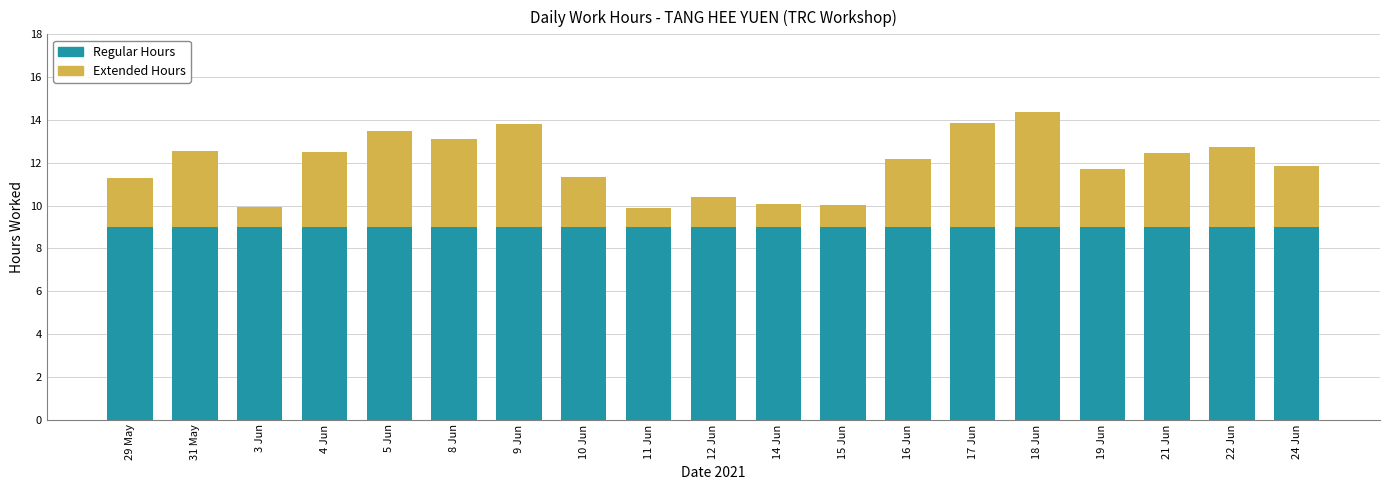

What is the total value across all series at 10 Jun?

11.3